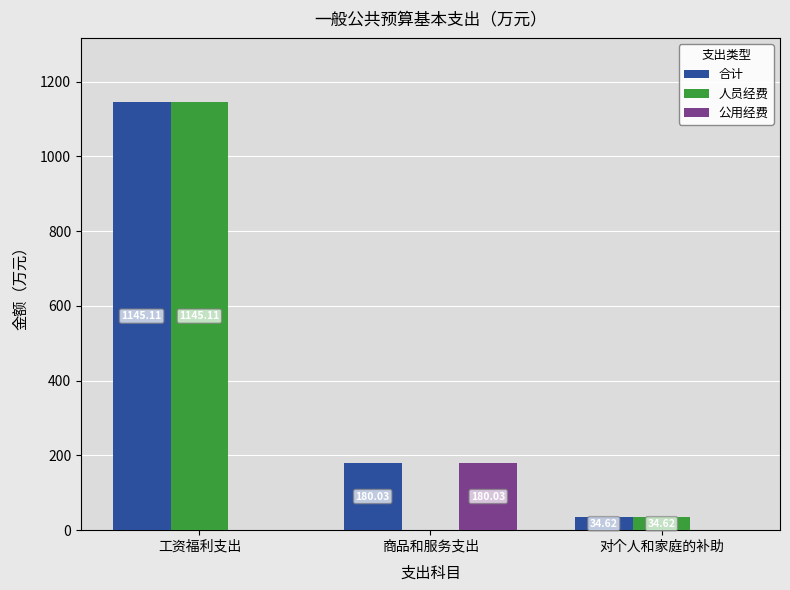

What is the sum of all 合计 values?

1359.8